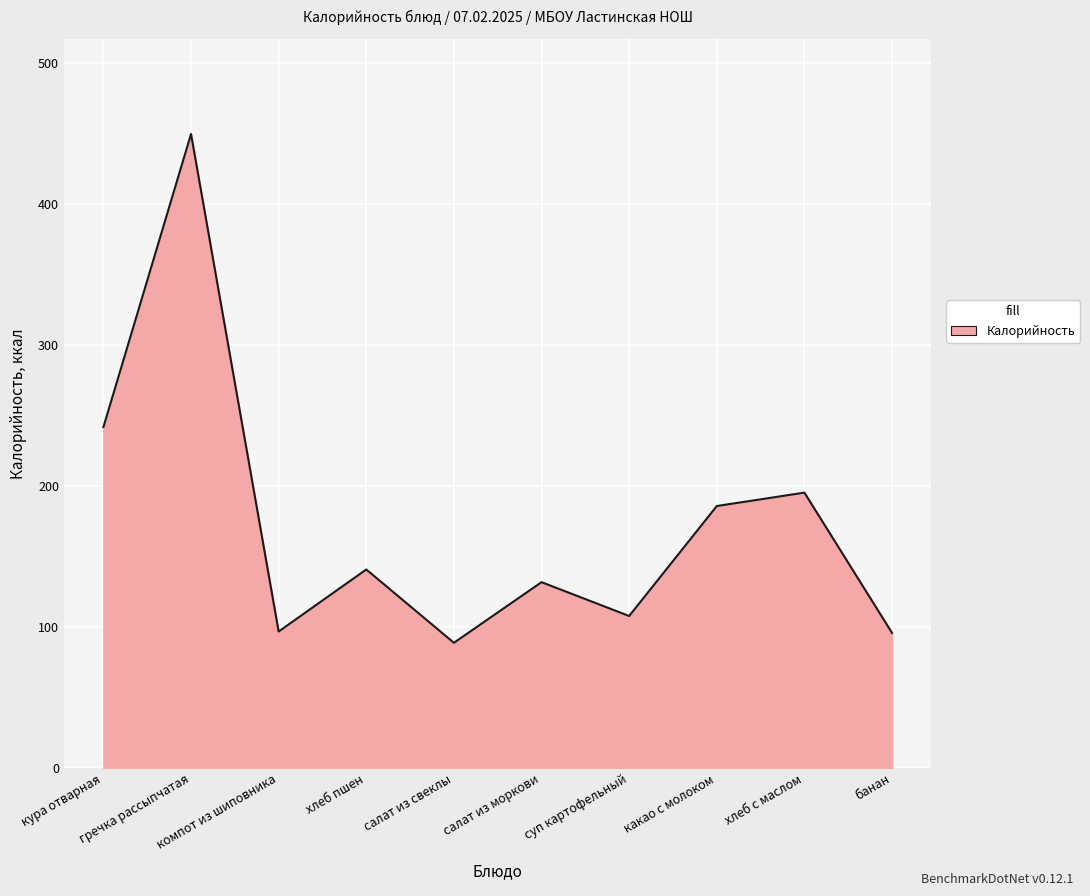

What is the greatest value displayed?

449.9